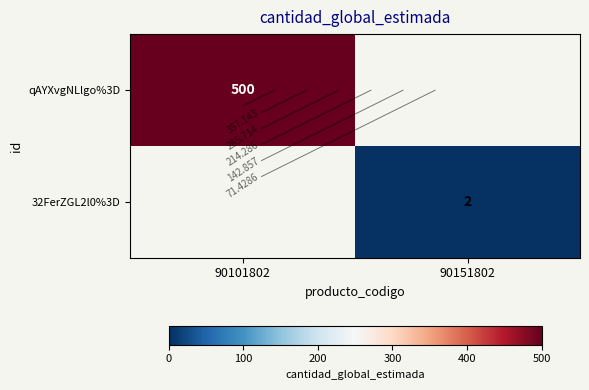

What is the highest value of the qAYXvgNLlgo%3D series?

500